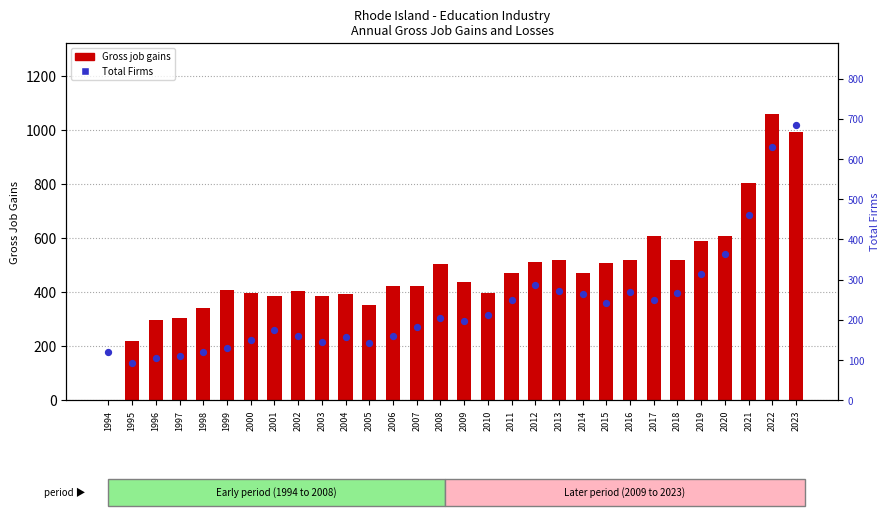

At which category is the sum across all series the highest?

2022